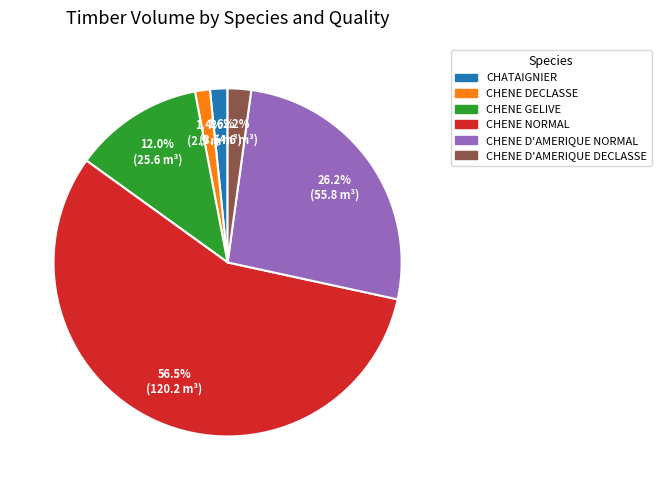

Which category has the biggest portion of the pie?

CHENE NORMAL